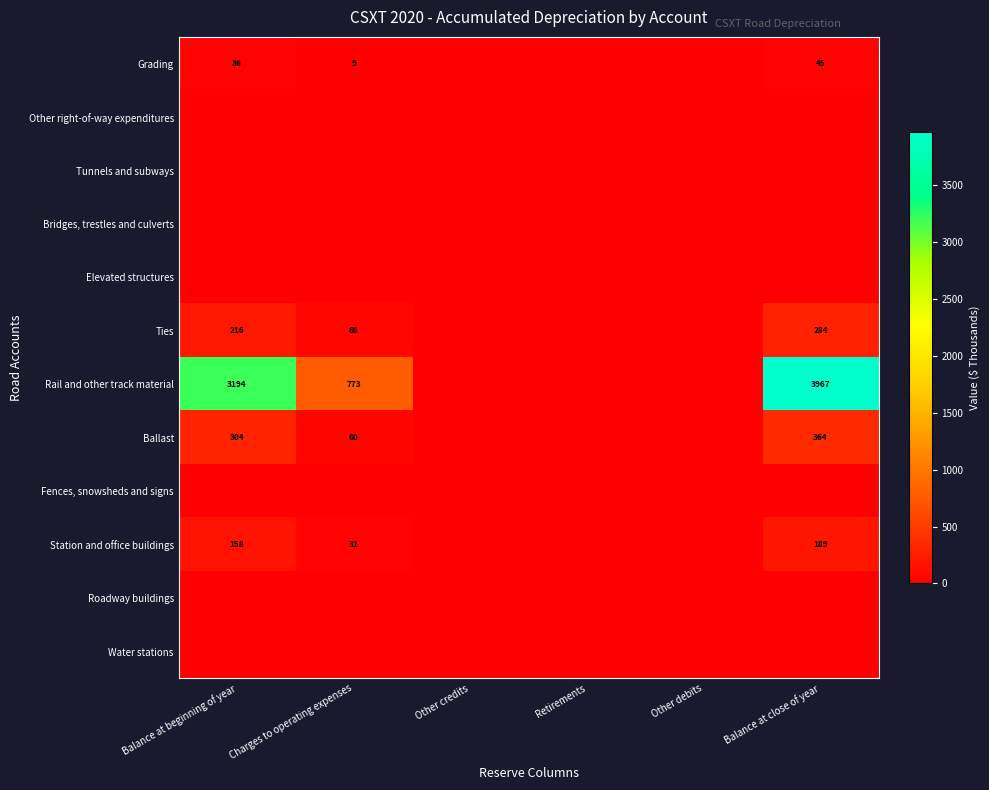

What is the total value across all series at Charges to operating expenses?

941